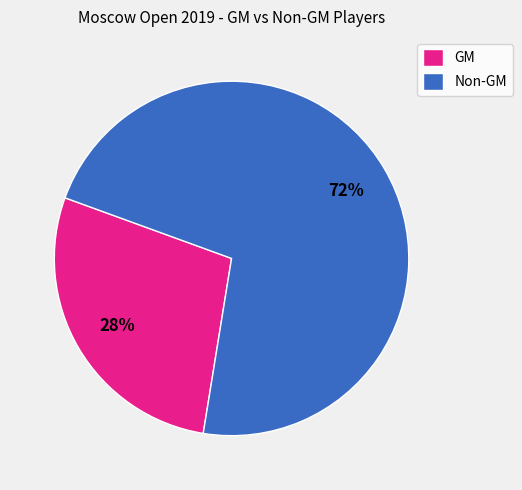

Count the number of slices in the pie.

2